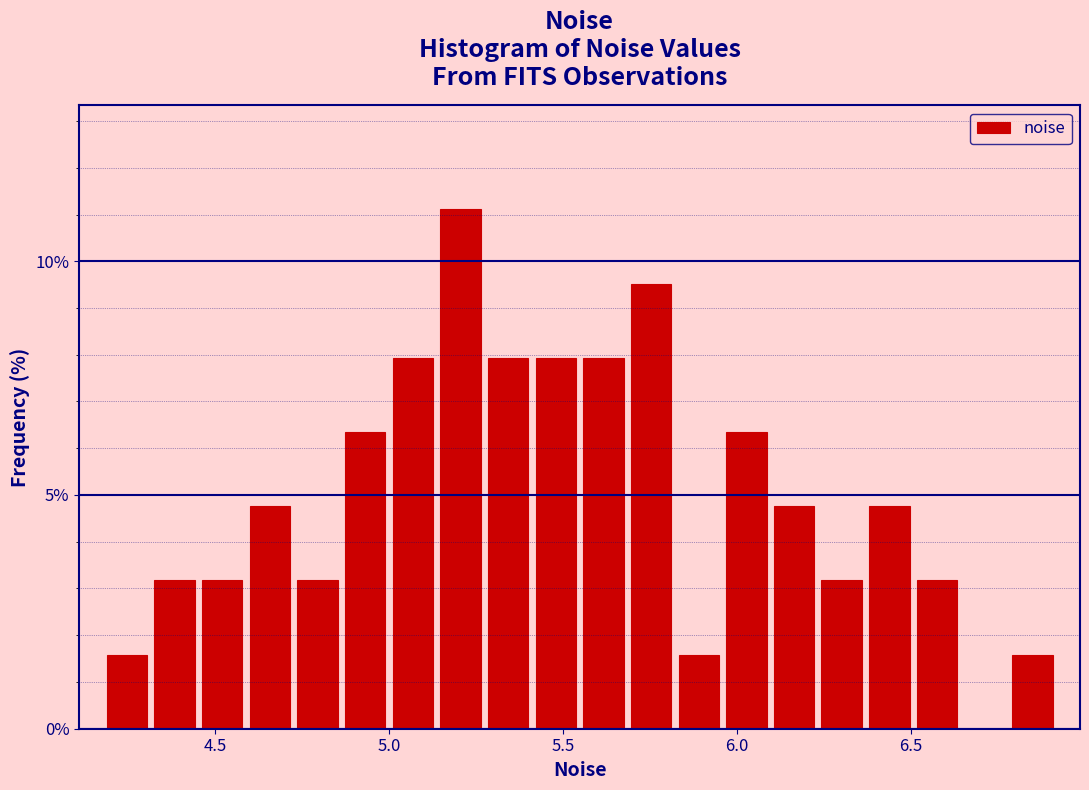

Around what value on the x-axis is the tallest bar? Give the approximate position of its centre, as read against the axis.

5.20